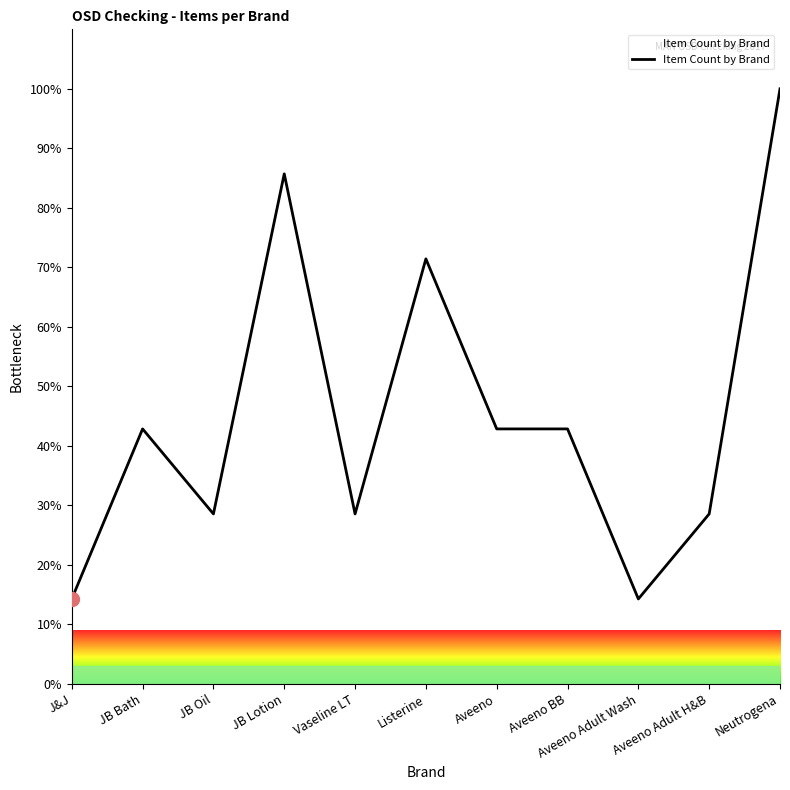

Reading right to left, transcribe all the data shown in this chart.

100.0	28.6	14.3	42.9	42.9	71.4	28.6	85.7	28.6	42.9	14.3